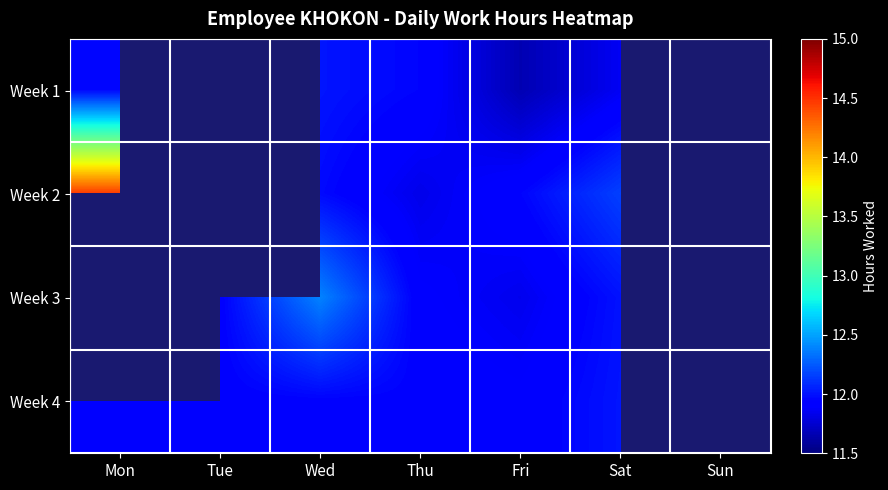

At Thu, list the series in order from smallest to largest.

Week 2, Week 3, Week 4, Week 1